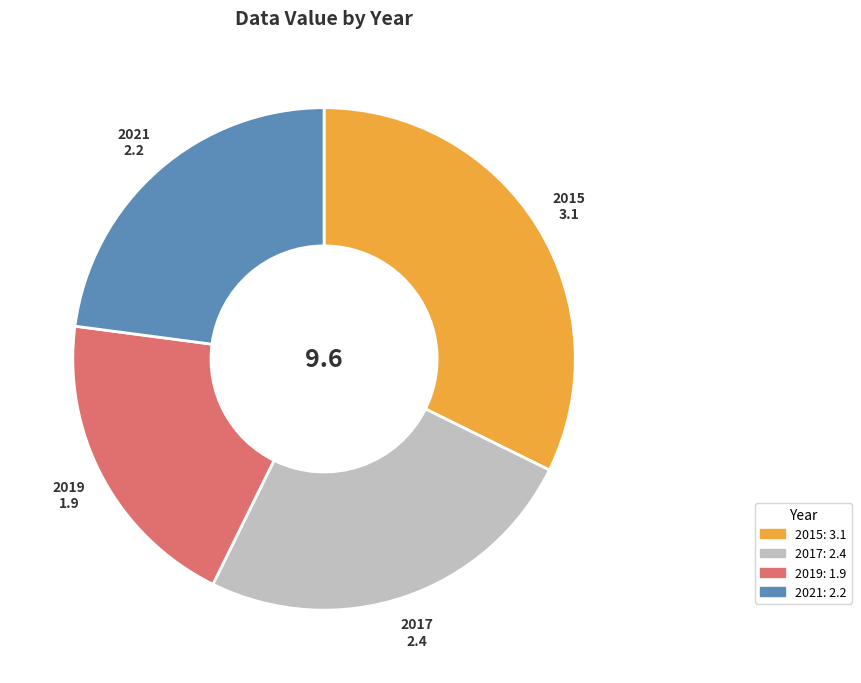

Is there a majority slice in this chart?

No